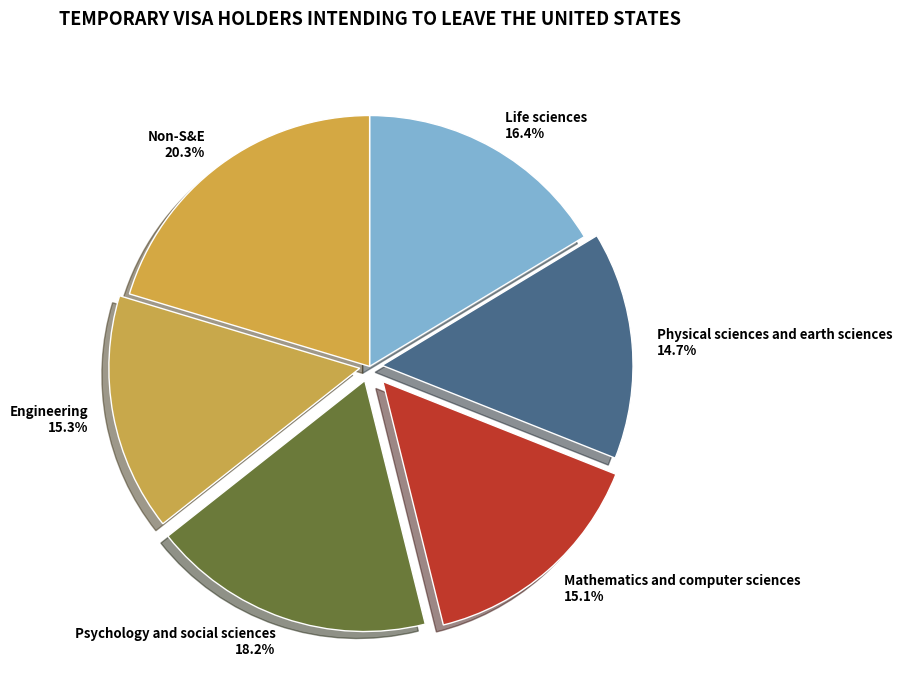

Is there any slice that represents more than half of the pie?

No